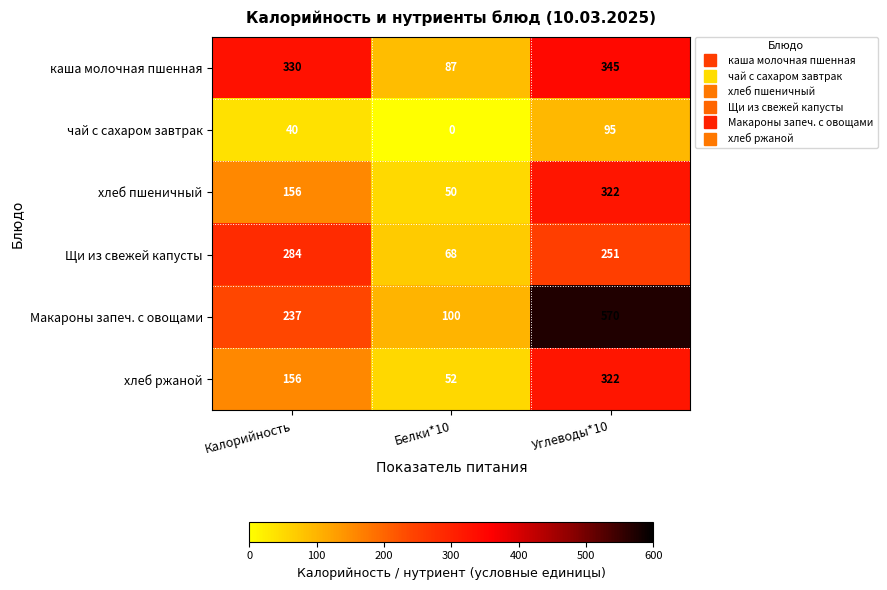

How many series are shown in this chart?

6